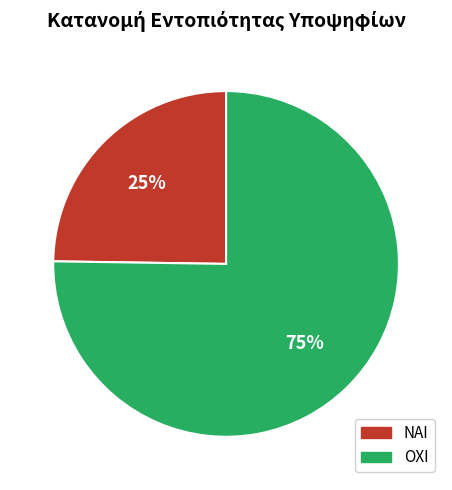

Which has a higher value, ΟΧΙ or ΝΑΙ?

ΟΧΙ